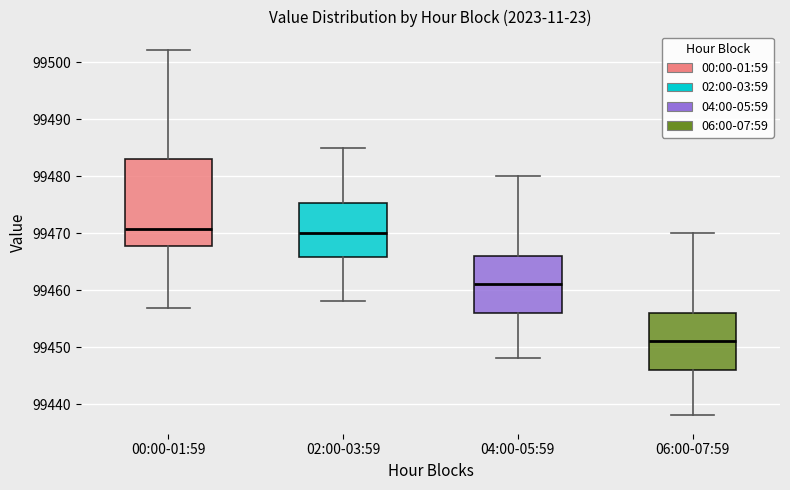

Reading left to right, transcribe this box plot: for each box, give where its median line is, the range the box spans, and where its two whiskers end, as read against the y-axis. The values are not printed on the chart, so give them approximately, as read against the axis.

00:00-01:59: median 99471, box 99468 to 99483, whiskers 99457 to 99502
02:00-03:59: median 99470, box 99466 to 99475, whiskers 99458 to 99485
04:00-05:59: median 99461, box 99456 to 99466, whiskers 99448 to 99480
06:00-07:59: median 99451, box 99446 to 99456, whiskers 99438 to 99470